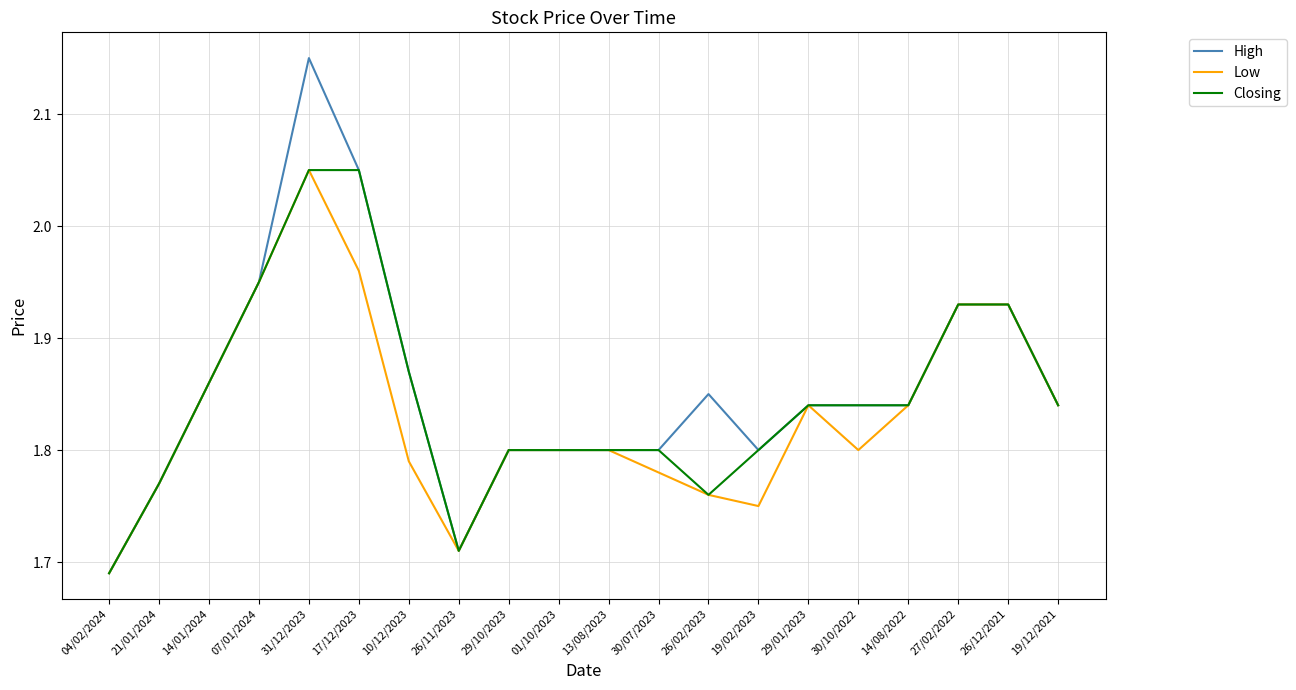

Is it true that High equals 3.3 at 27/02/2022?

False